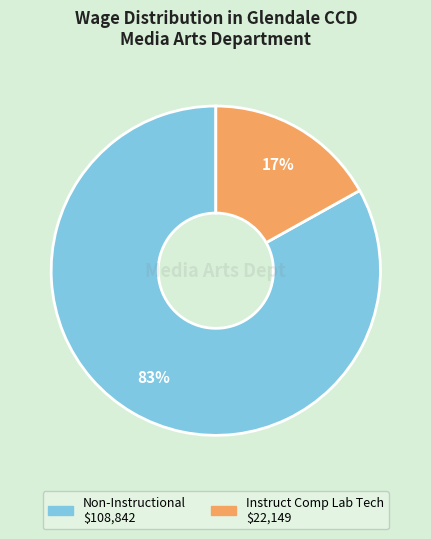

How many segments does this pie chart have?

2